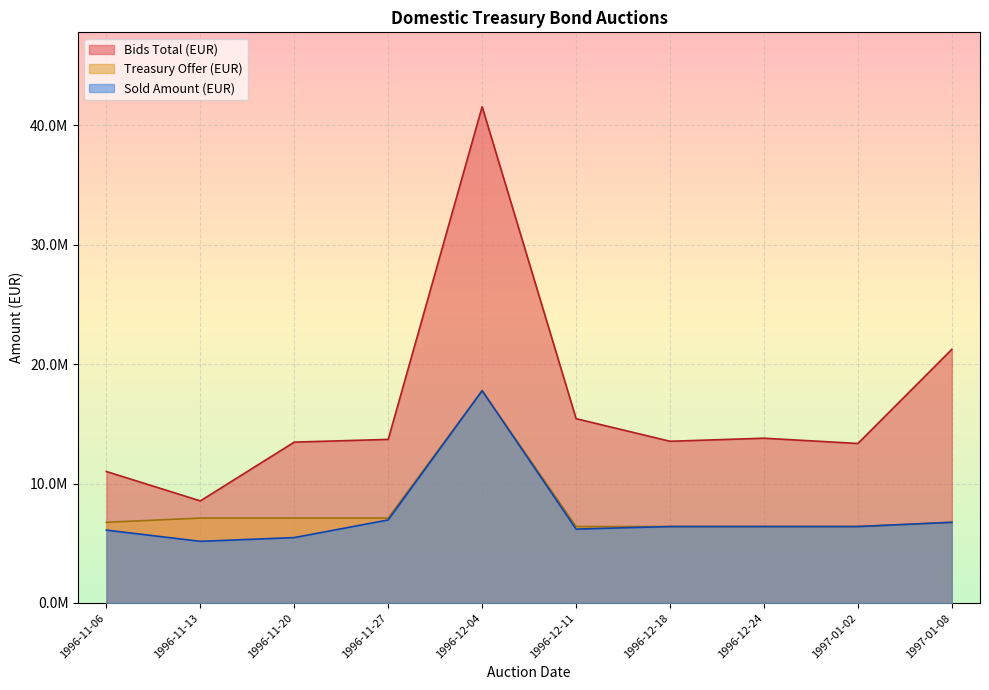

What are all the series names shown in the legend?

Bids Total (EUR), Treasury Offer (EUR), Sold Amount (EUR)